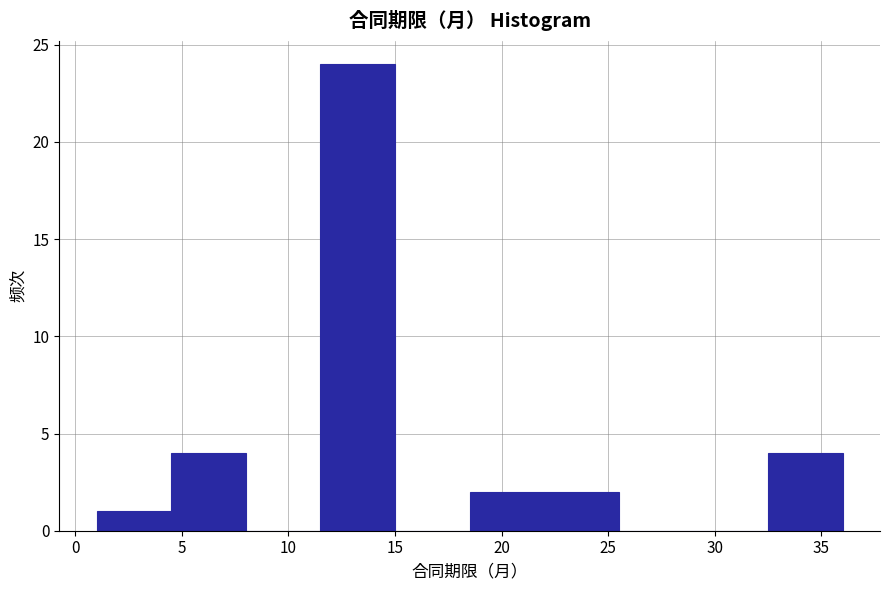

Reading left to right, list every bar in this chart as the range it spans on the x-axis followed by its height. The values are not printed on the chart, so give them approximately, as read against the axis.

1.0 to 4.5: 1
4.5 to 8.0: 4
8.0 to 11.5: 0
11.5 to 15.0: 24
15.0 to 18.5: 0
18.5 to 22.0: 2
22.0 to 25.5: 2
25.5 to 29.0: 0
29.0 to 32.5: 0
32.5 to 36.0: 4